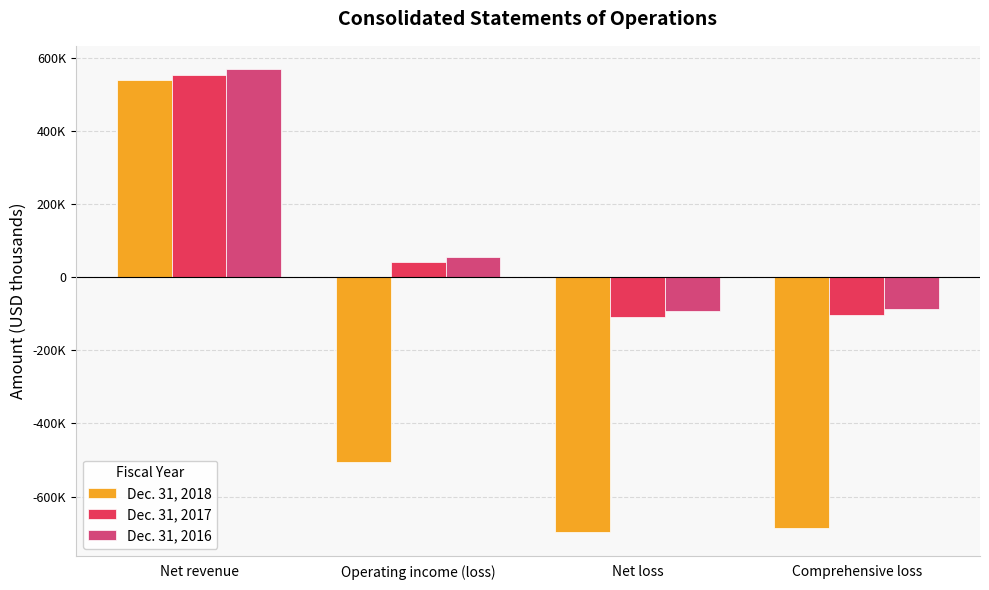

Between Net revenue and Net loss, which series saw the biggest shift?

Dec. 31, 2018